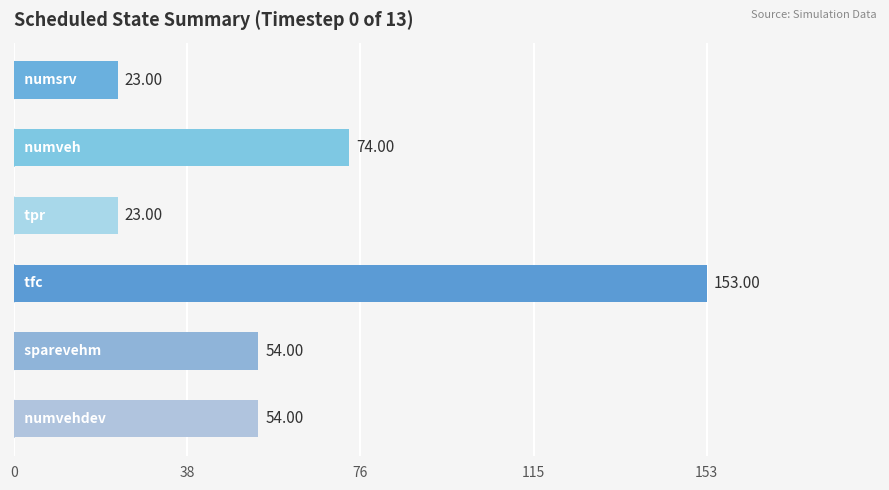

What is the average value?

64